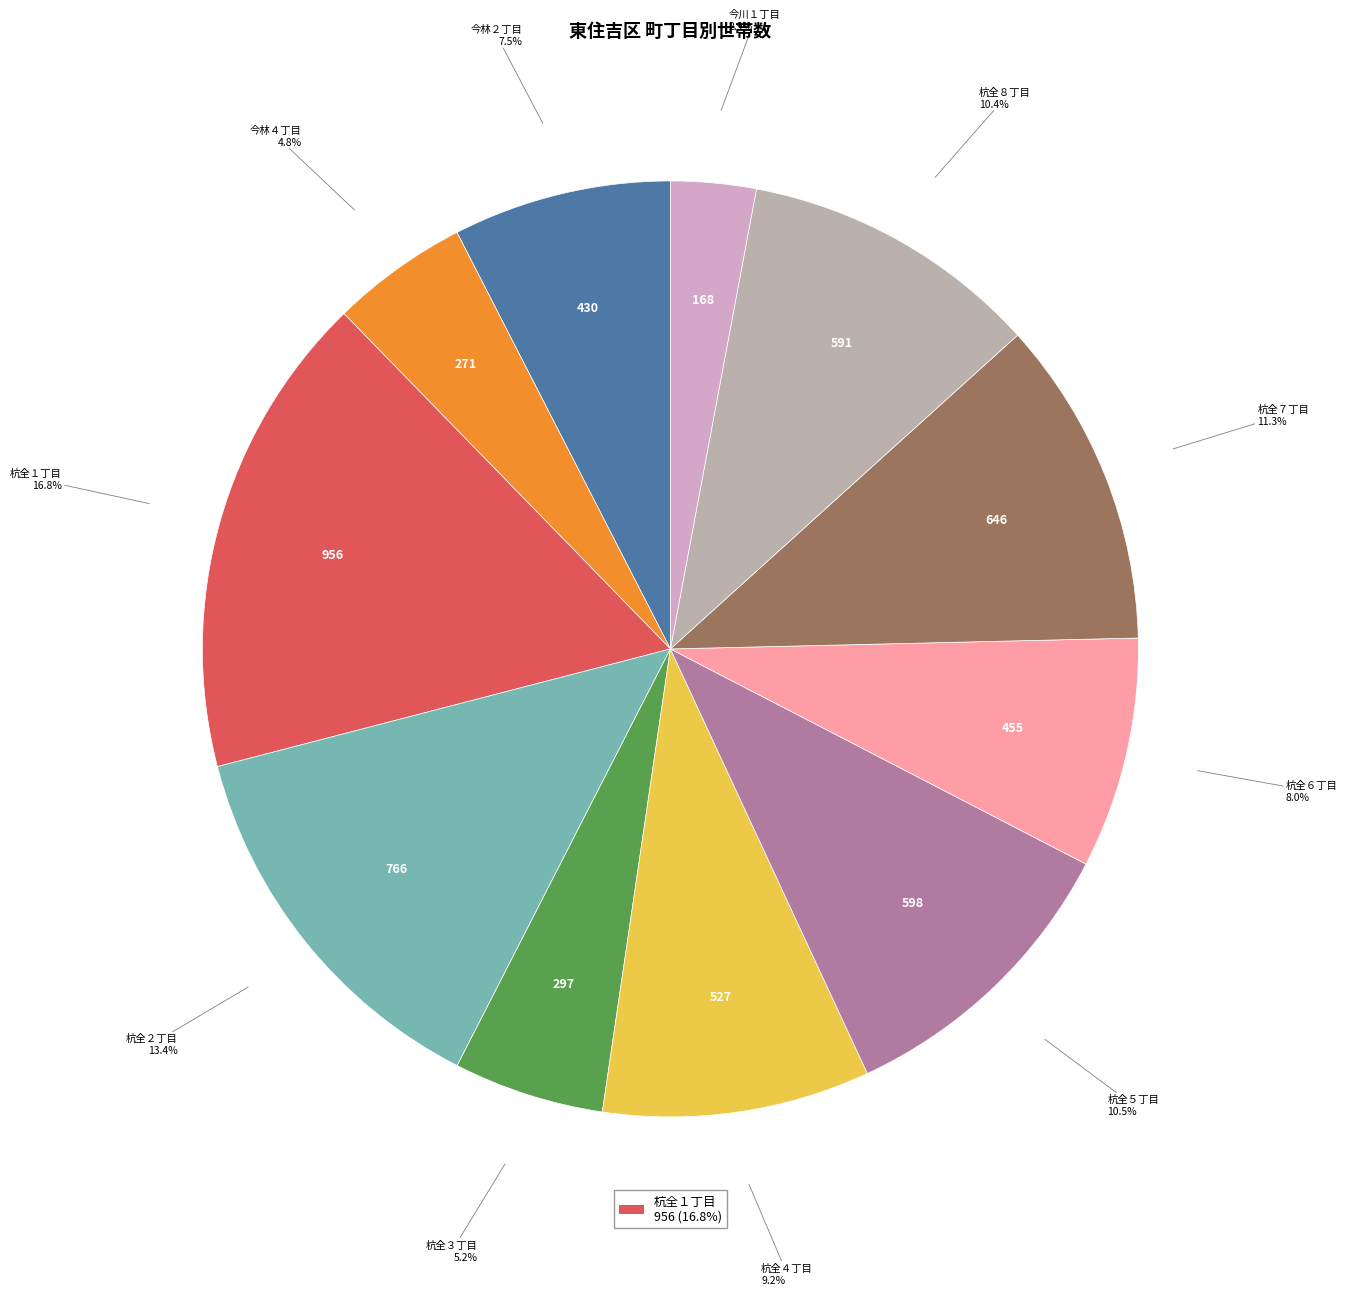

How many slices are in this pie chart?

11